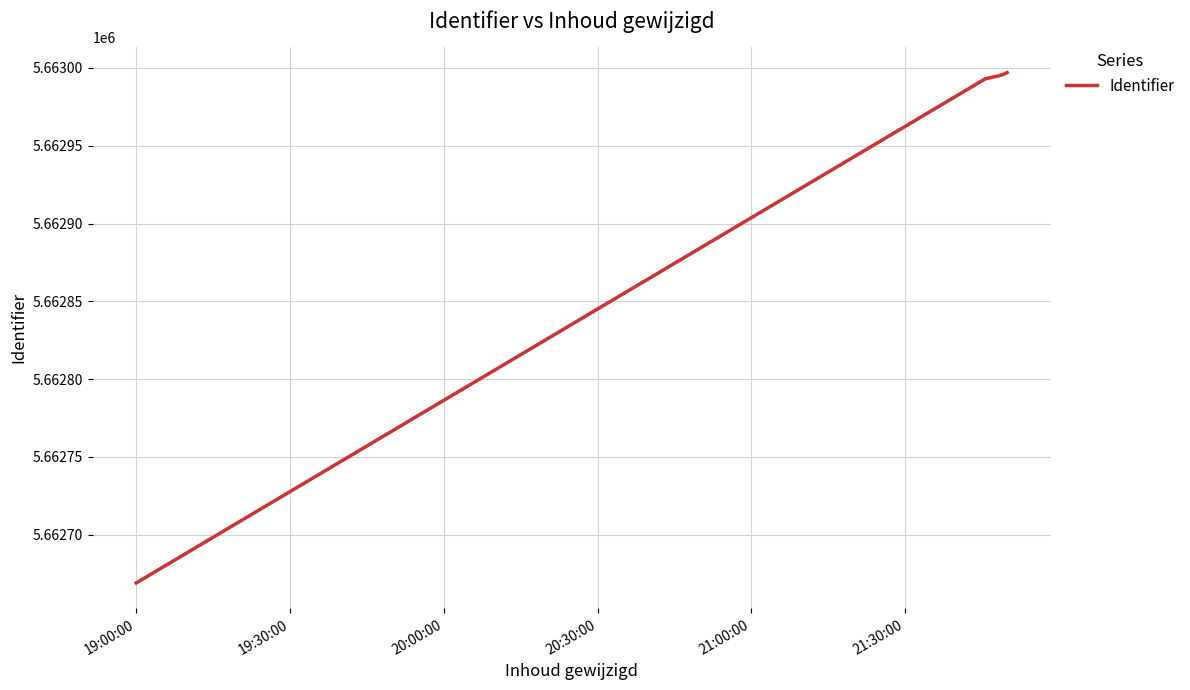

What is the difference between the maximum and minimum values?

328